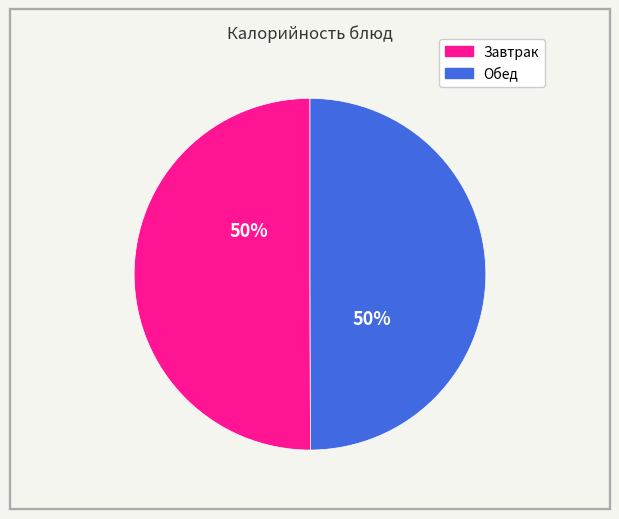

To the nearest percent, what is the average slice percentage?

50%